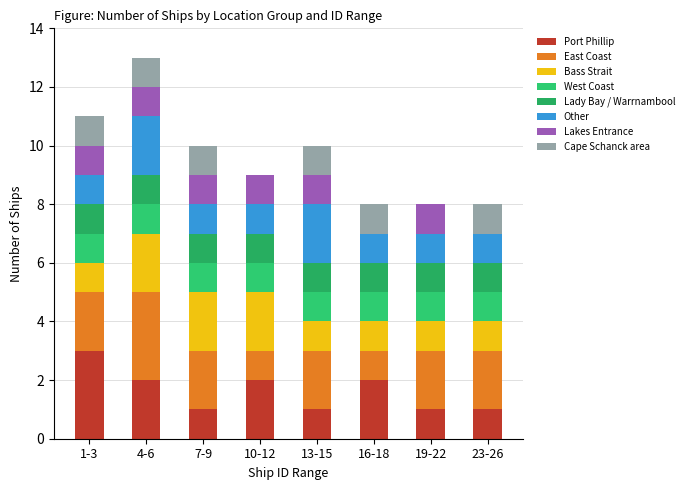

Are the bars horizontal?

No